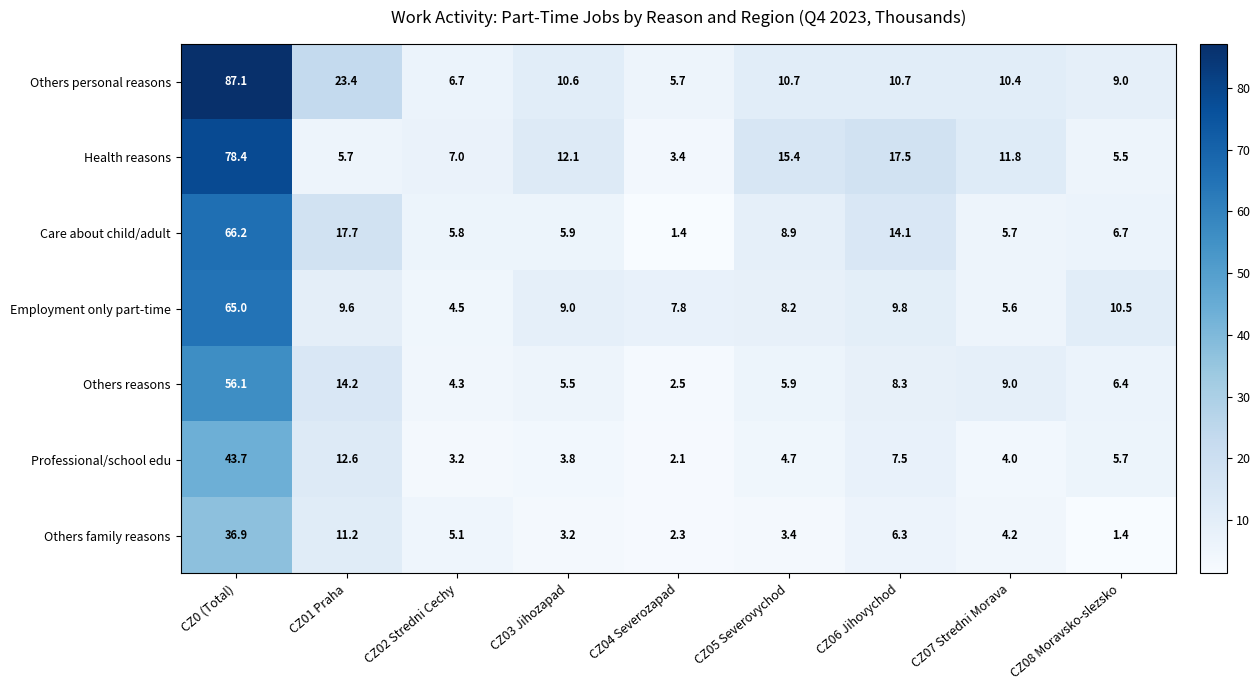

What is the maximum value shown in the chart?

87.1